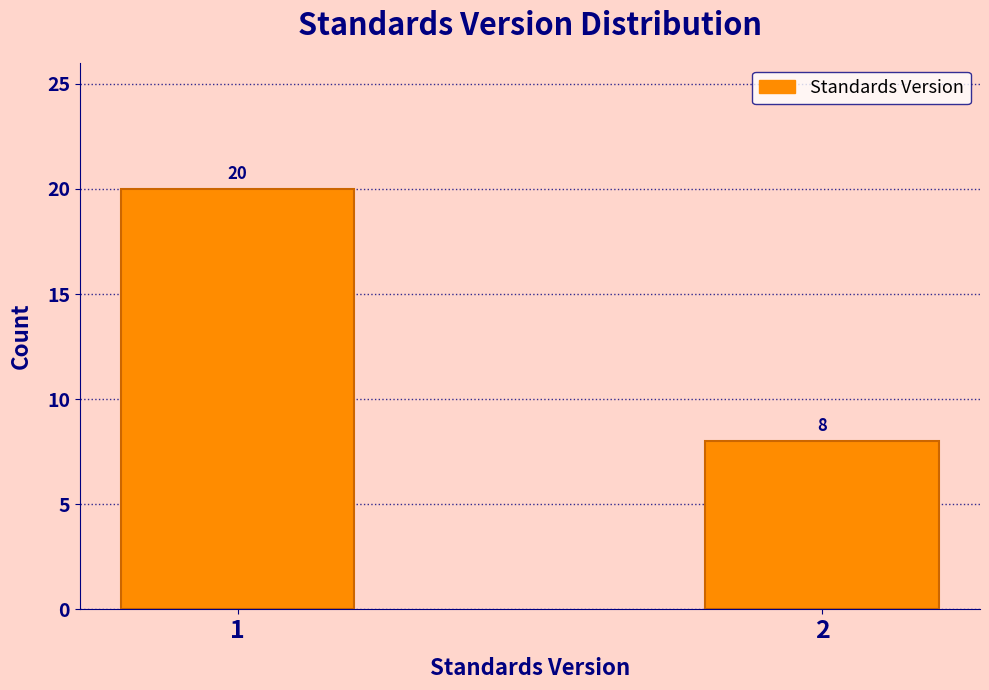

Reading left to right, transcribe all the data shown in this chart.

20	8